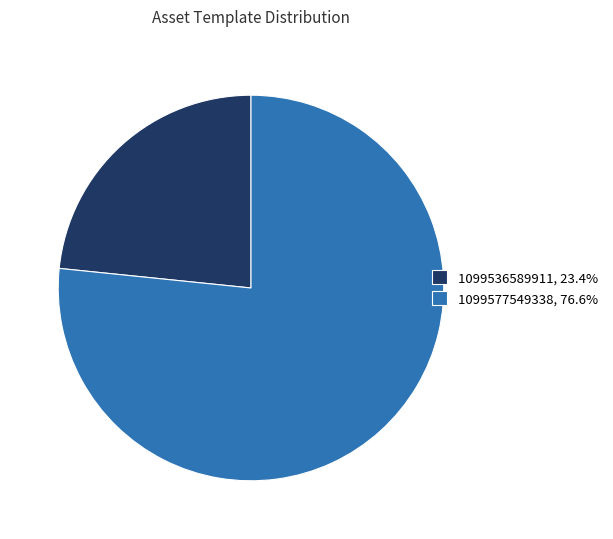

What is the ratio of the value at 1099577549338, 76.6% to the value at 1099536589911, 23.4%?

3.3